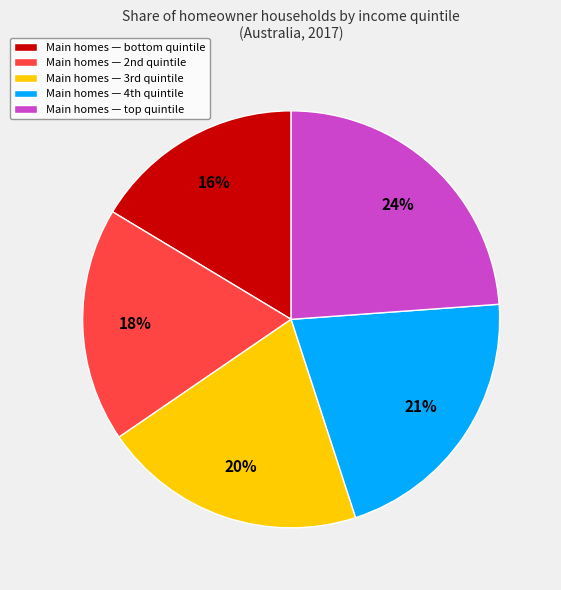

How many slices are in this pie chart?

5